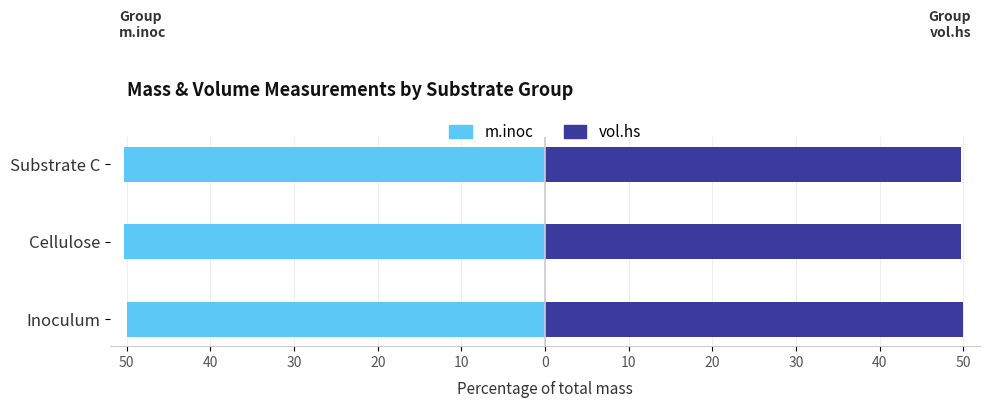

How many groups of bars are there?

3